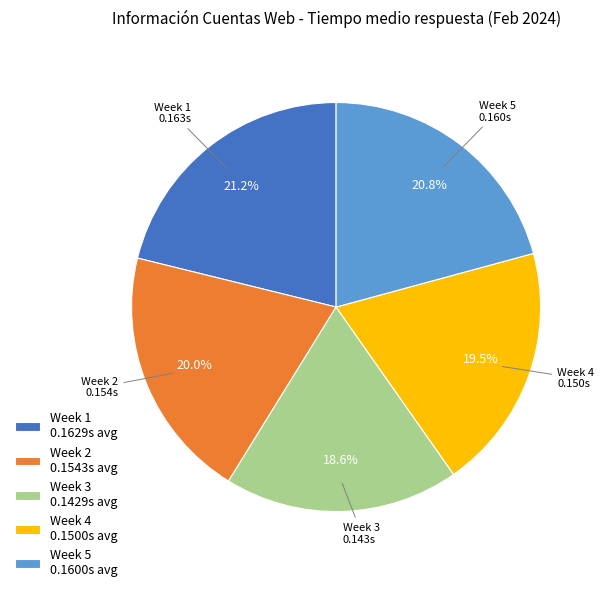

Which category has the smallest portion of the pie?

Week 3 0.1429s avg